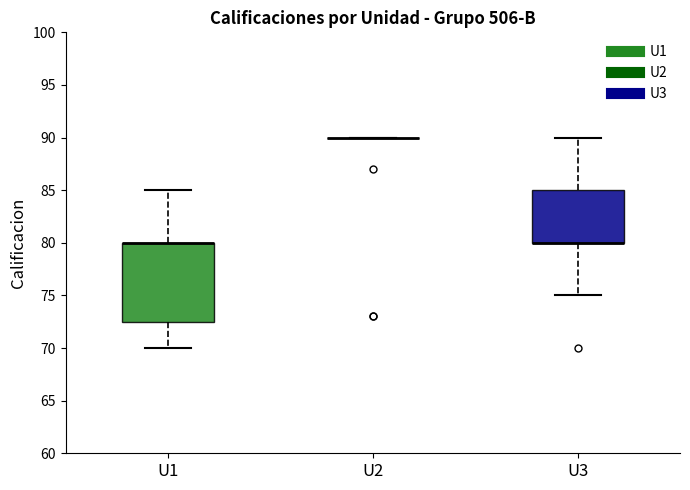

Comparing the boxes themselves (not the whiskers), which one is the tallest?

U1